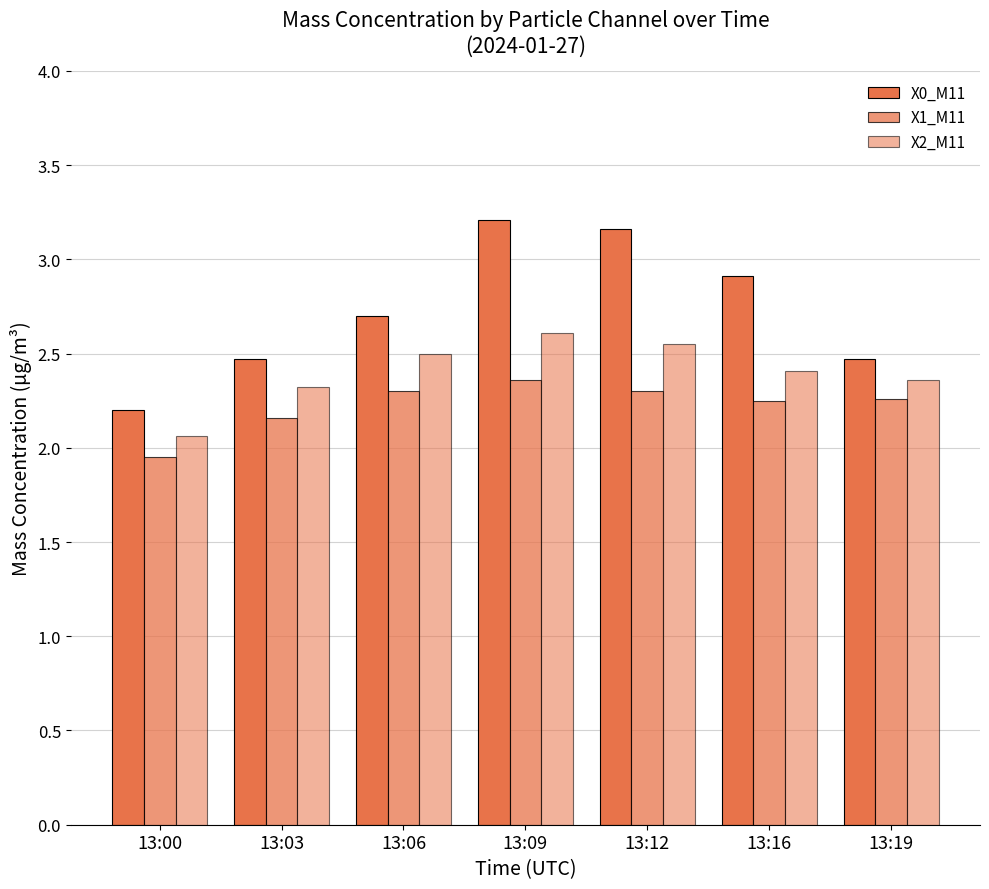

What is the difference between the X2_M11 values at 13:09 and 13:00?

0.5